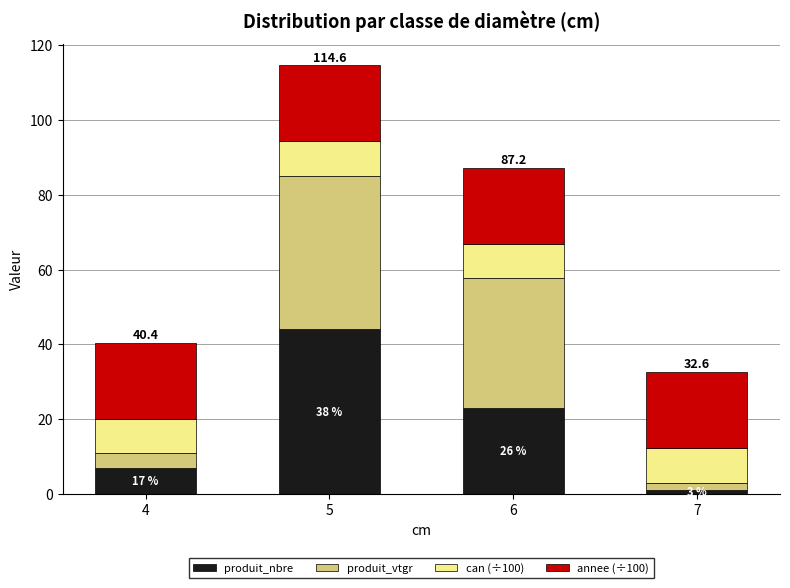

Between 4 and 5, which series saw the biggest shift?

produit_vtgr